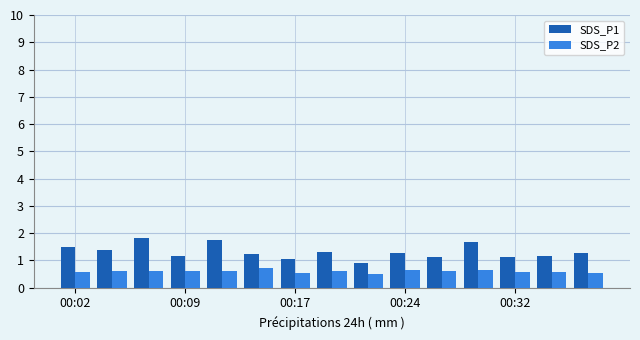

Which series has the widest spread of values?

SDS_P1